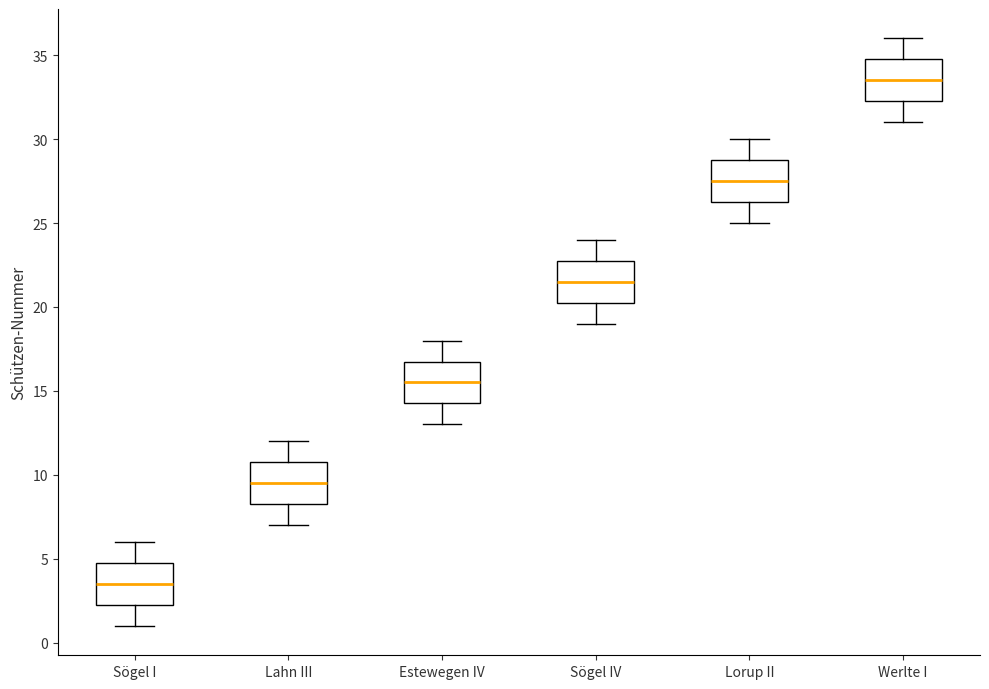

Reading left to right, transcribe this box plot: for each box, give where its median line is, the range the box spans, and where its two whiskers end, as read against the y-axis. The values are not printed on the chart, so give them approximately, as read against the axis.

Sögel I: median 3.5, box 2.5 to 5.0, whiskers 1.0 to 6.0
Lahn III: median 9.5, box 8.5 to 11.0, whiskers 7.0 to 12.0
Estewegen IV: median 15.5, box 14.5 to 17.0, whiskers 13.0 to 18.0
Sögel IV: median 21.5, box 20.5 to 23.0, whiskers 19.0 to 24.0
Lorup II: median 27.5, box 26.5 to 29.0, whiskers 25.0 to 30.0
Werlte I: median 33.5, box 32.5 to 35.0, whiskers 31.0 to 36.0